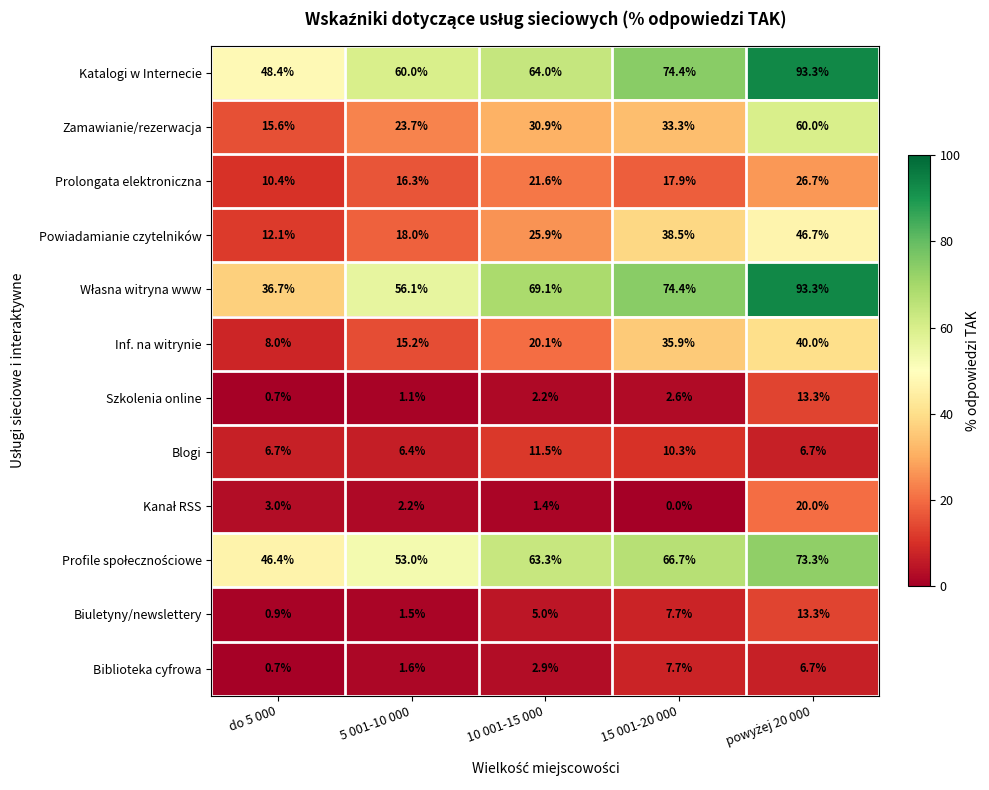

True or false: Prolongata elektroniczna has a value of 21.6 at 10 001-15 000.

True